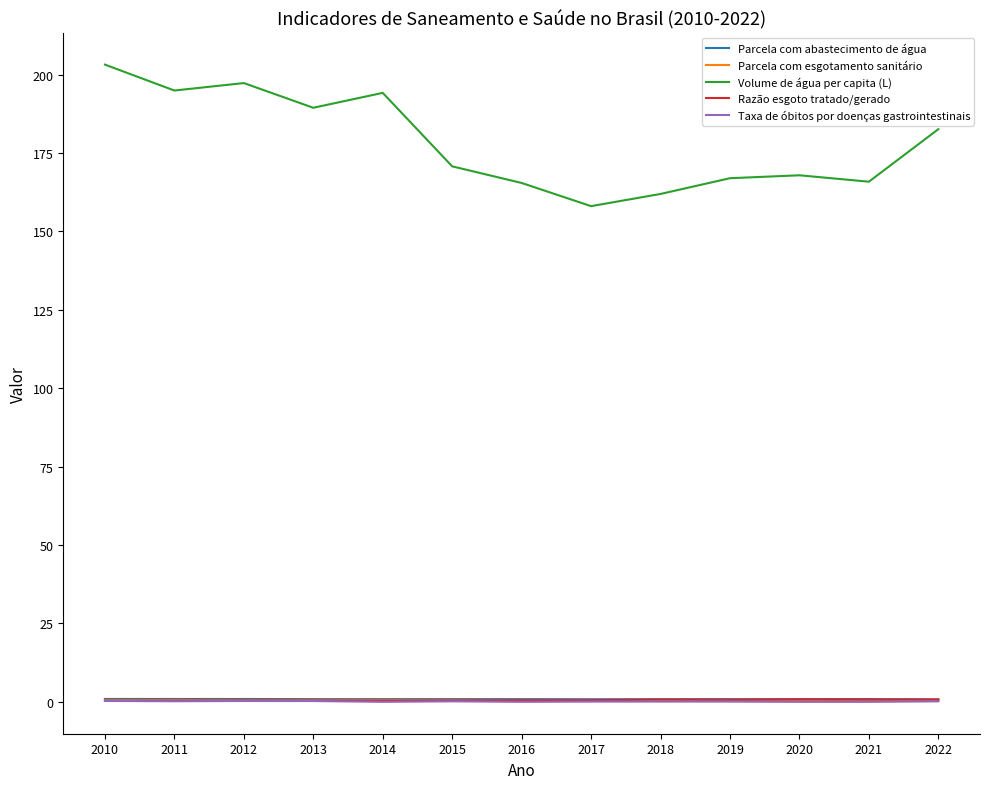

True or false: Taxa de óbitos por doenças gastrointestinais and Razão esgoto tratado/gerado cross at least once.

False